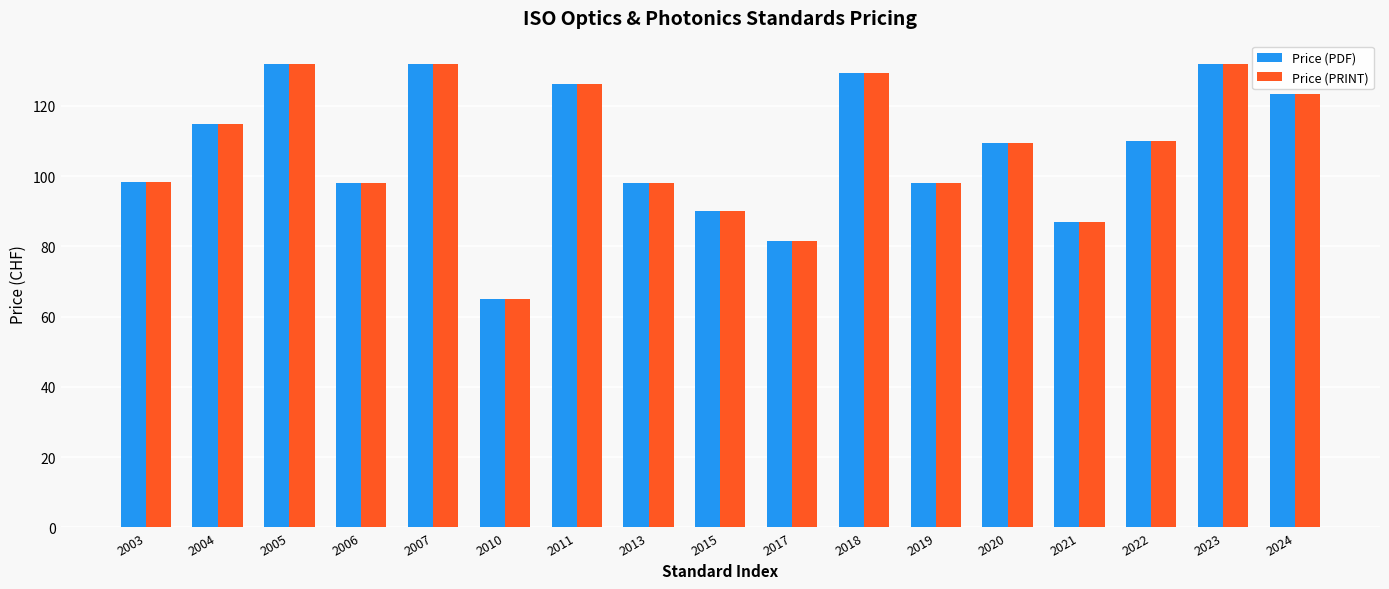

At which label does Price (PDF) reach its minimum?

2010